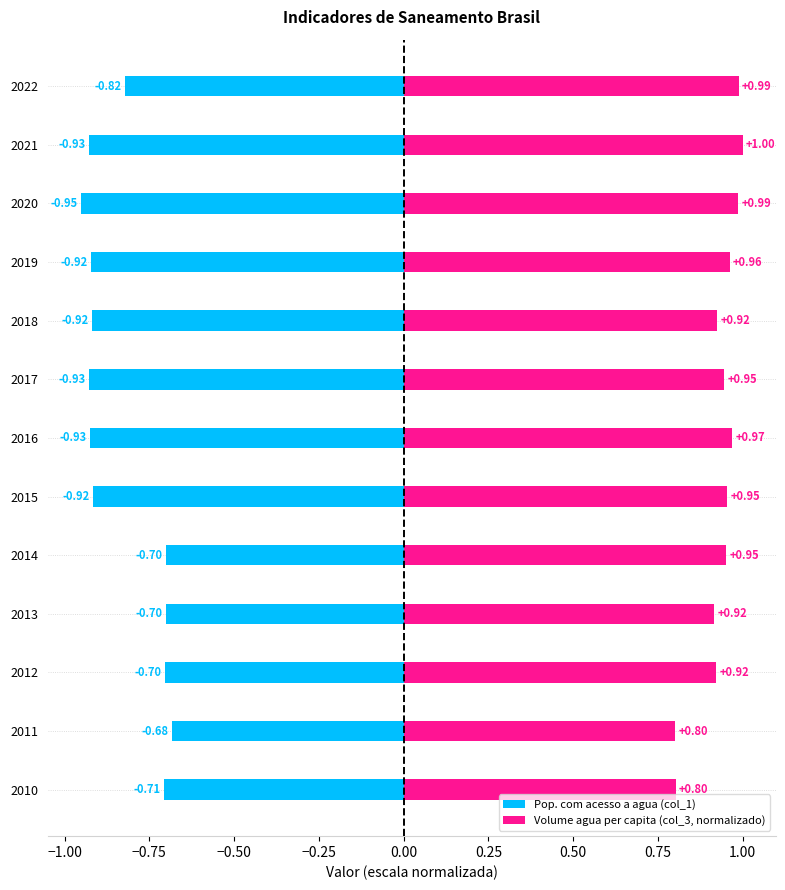

What is the difference between the maximum and minimum values in the Pop. com acesso a agua (col_1) series?

0.3